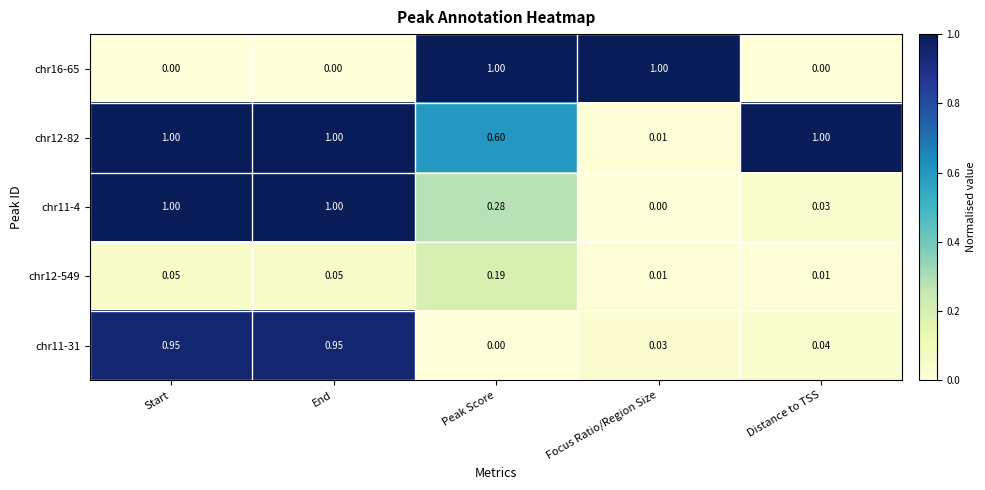

How many positive values does the chr16-65 series have?

2